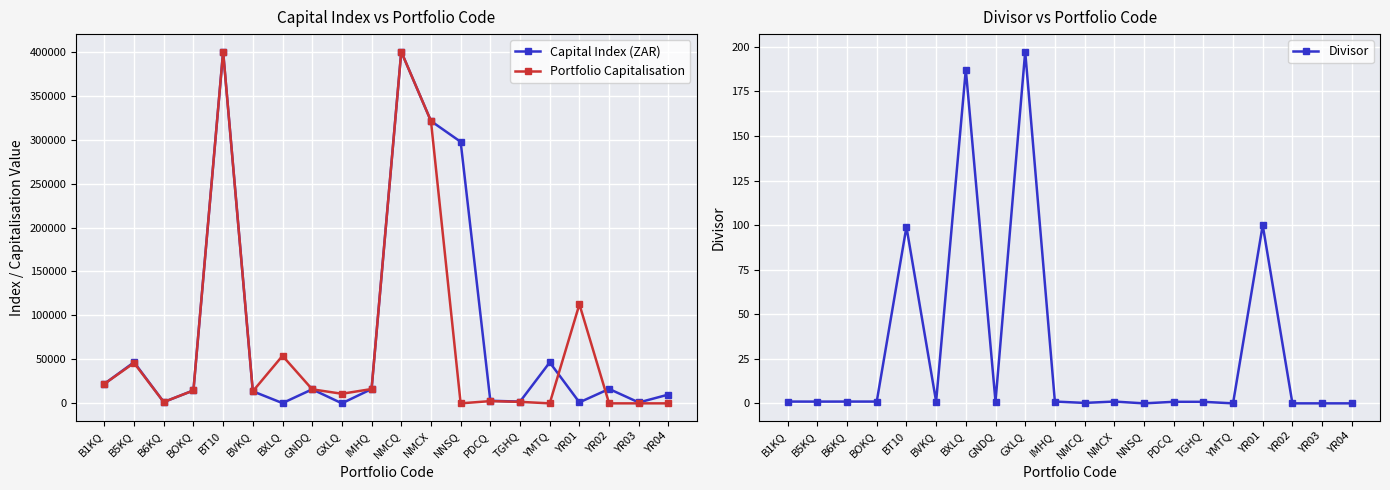

At which label is Capital Index (ZAR) closest to 200027?

NNSQ